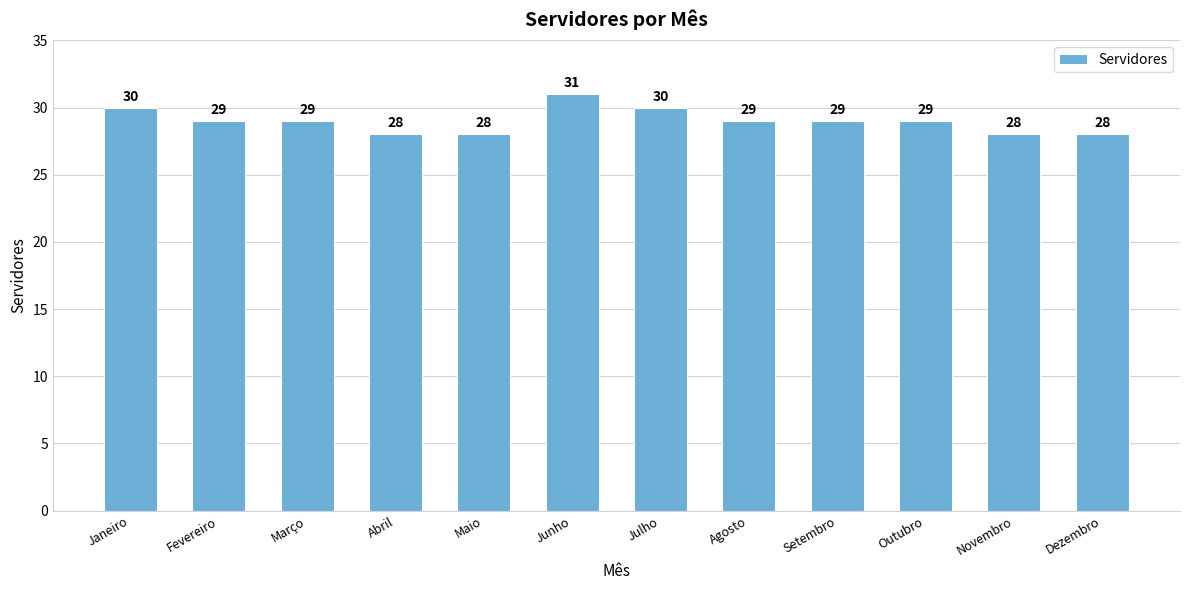

What is the difference between the second highest and minimum values?

2